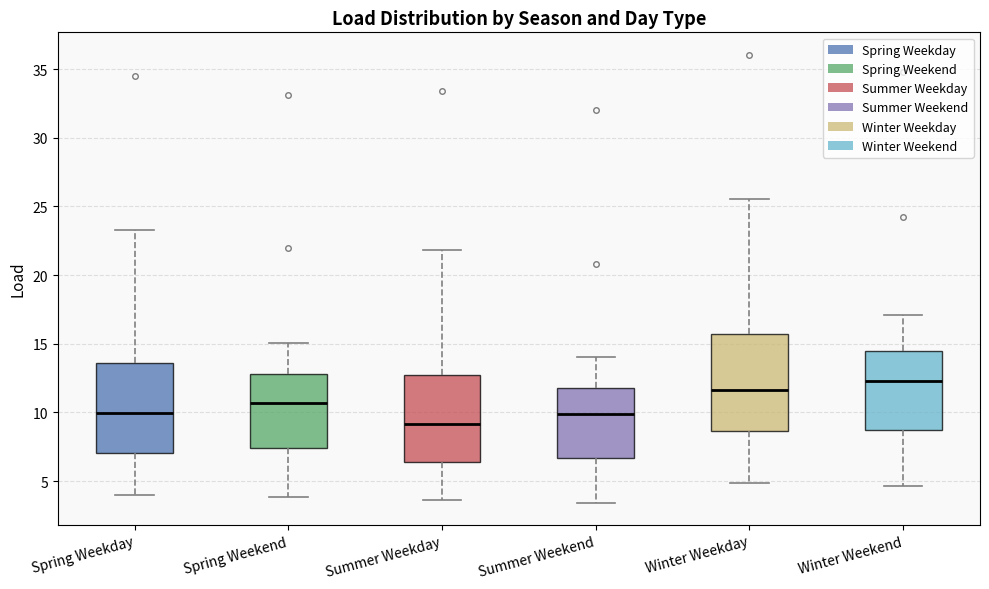

Where does the upper whisker of the box for Winter Weekend end on the y-axis? The values are not printed on the chart, so give them approximately, as read against the axis.

17.0